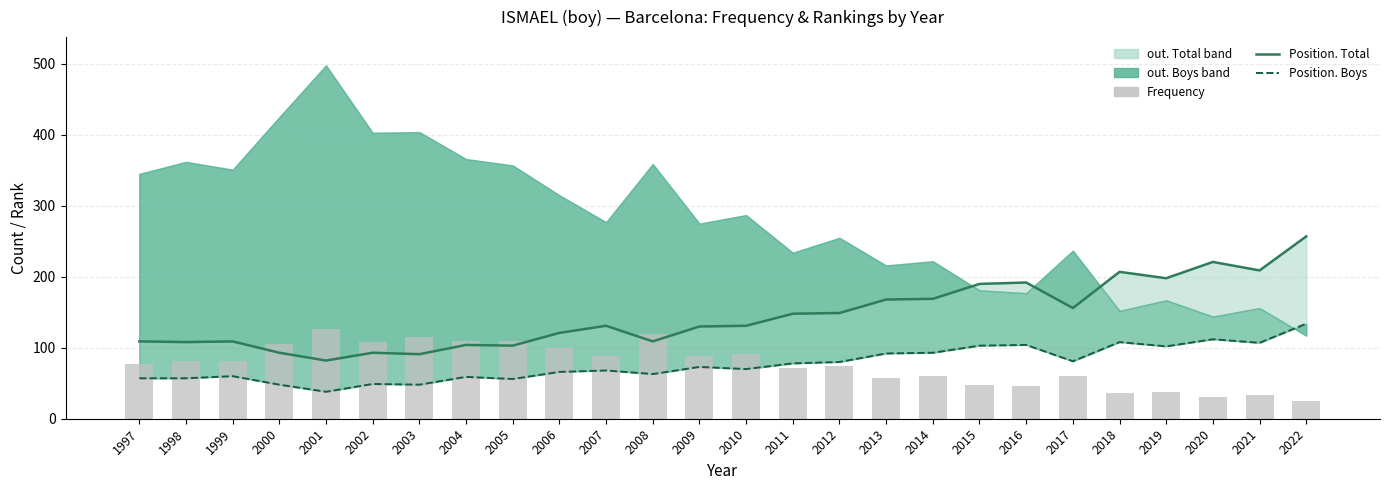

At which label is Position. Boys closest to 86?

2017